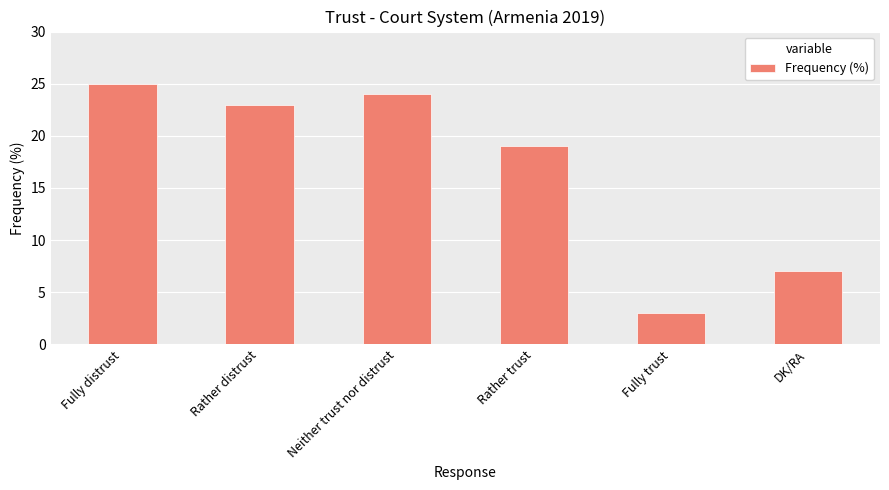

What is the difference between the second highest and second lowest values?

17